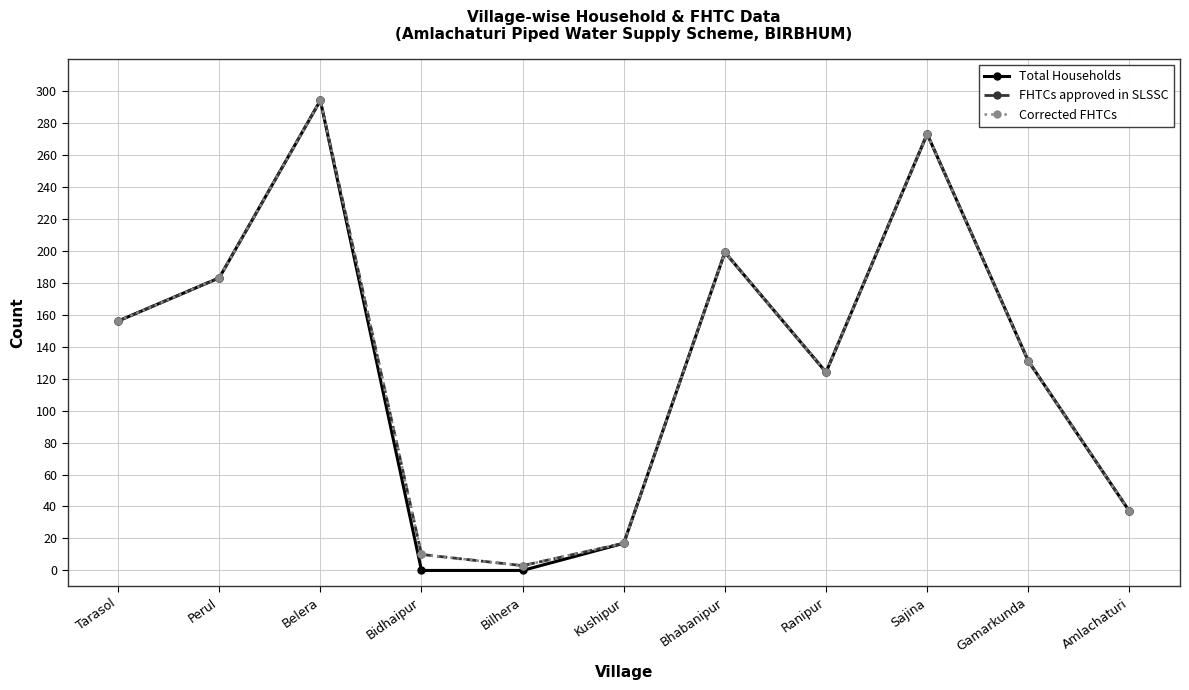

Rank the series at Kushipur from highest to lowest value.

Total Households, FHTCs approved in SLSSC, Corrected FHTCs